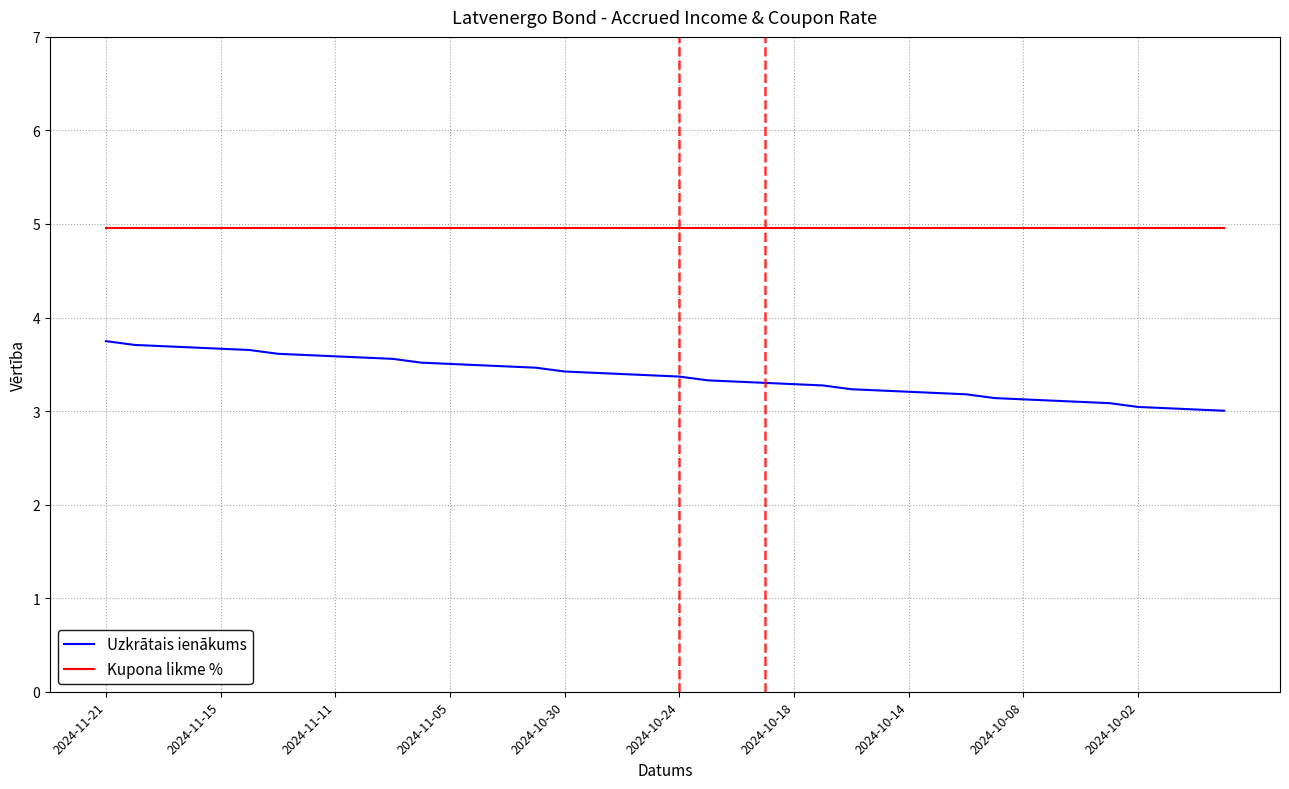

What are all the series names shown in the legend?

Uzkrātais ienākums, Kupona likme %